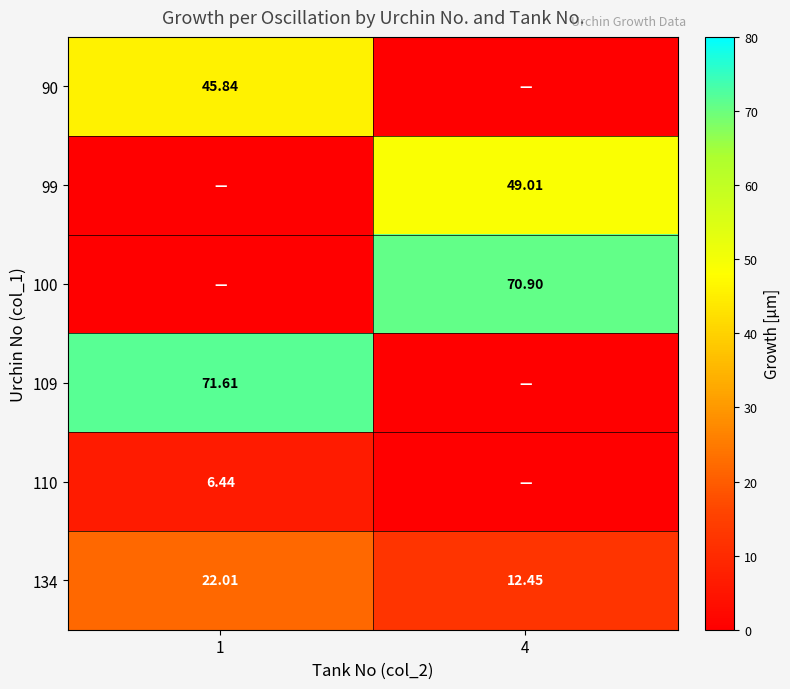

Where does the 110 series first go above 6?

1